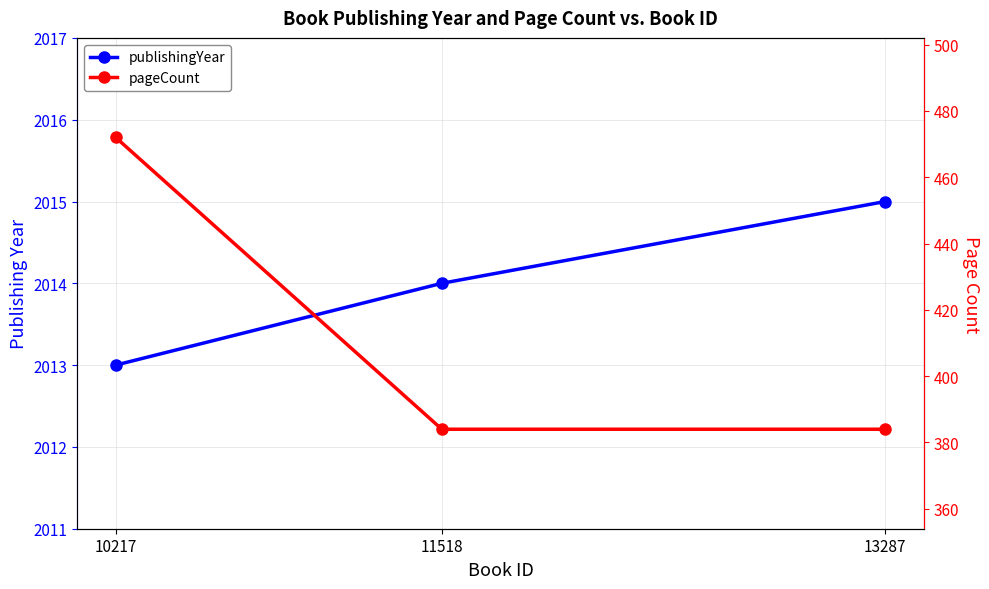

List the series in order of their overall mean, lowest first.

pageCount, publishingYear